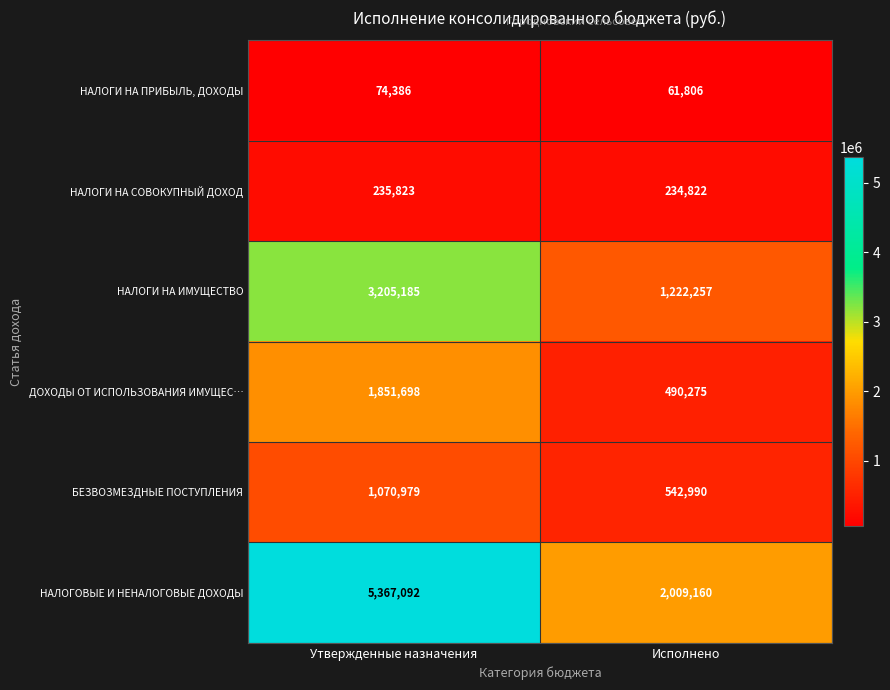

What is the total value across all series at Исполнено?

4561310